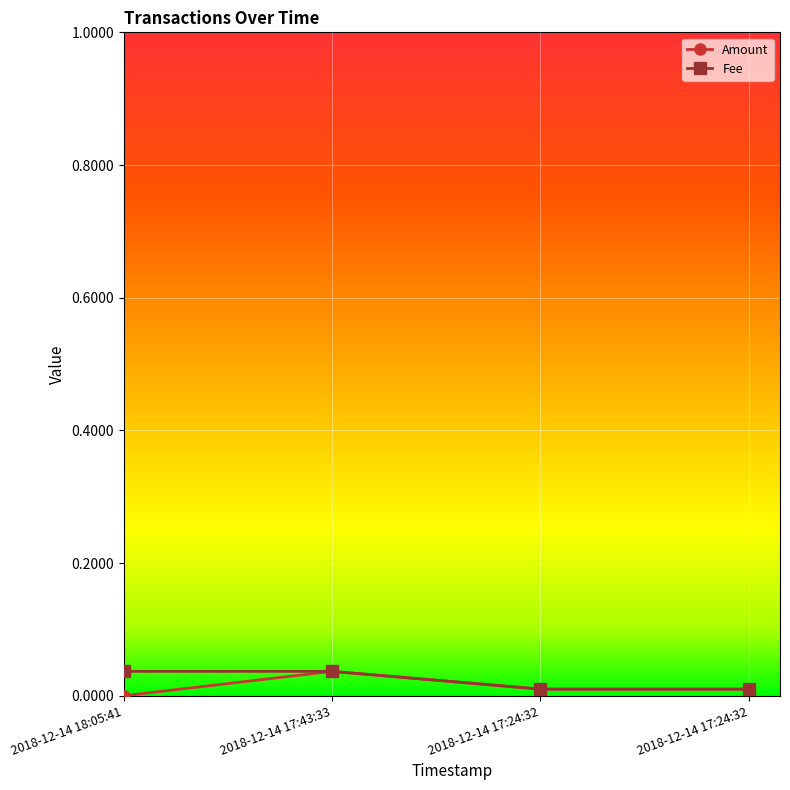

True or false: Fee and Amount cross at least once.

False